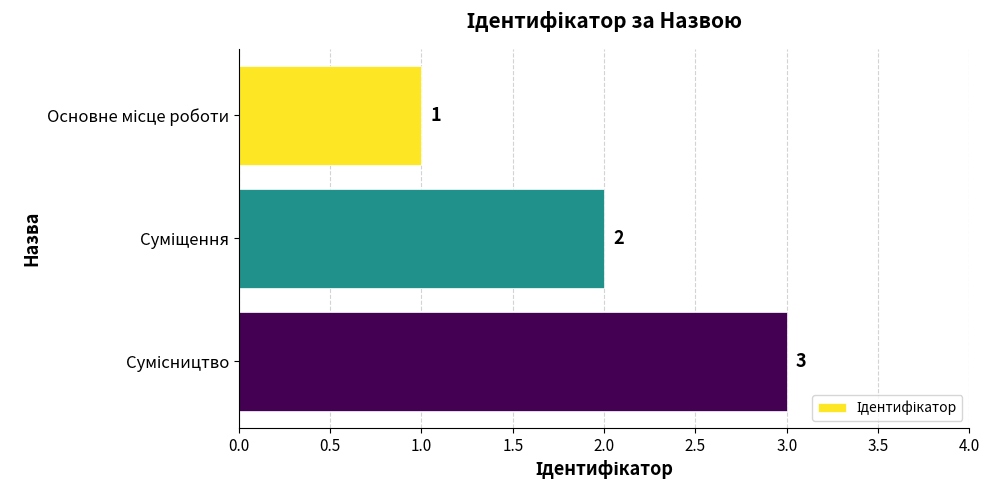

What is the sum of all values?

6